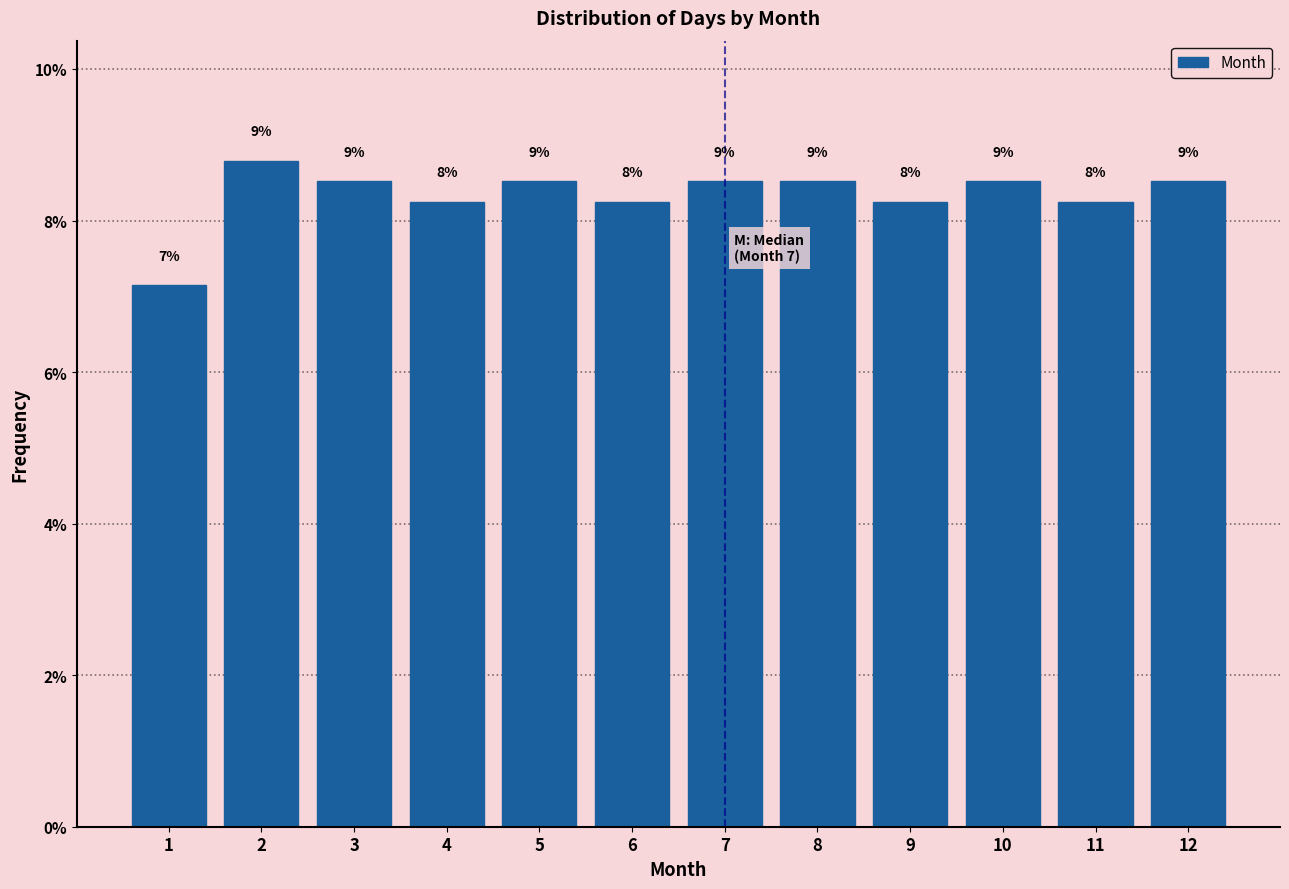

Are the bars horizontal?

No